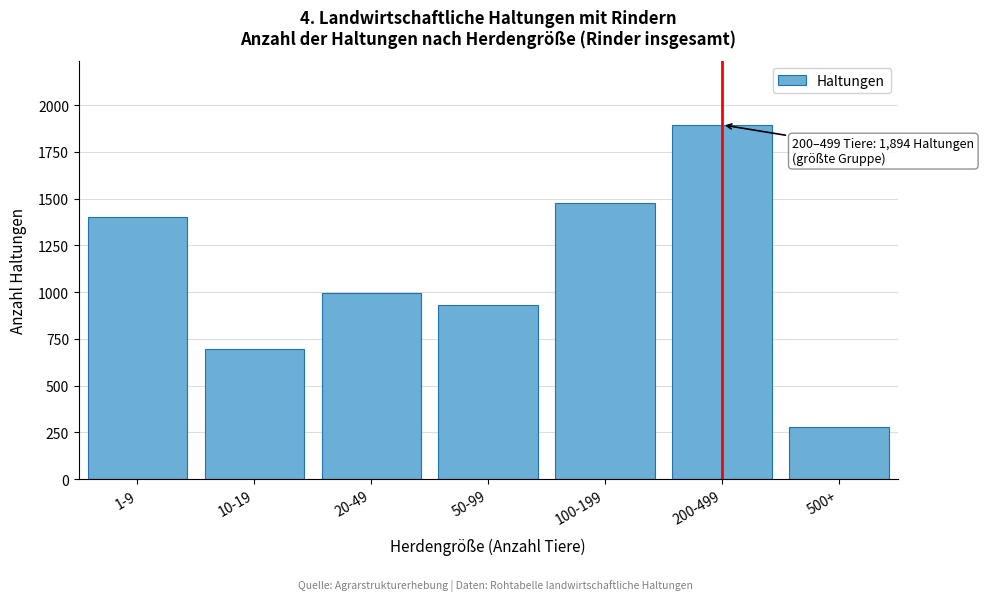

Reading left to right, what are all the values shown in this chart?

1-9=1403	10-19=694	20-49=993	50-99=929	100-199=1477	200-499=1894	500+=279